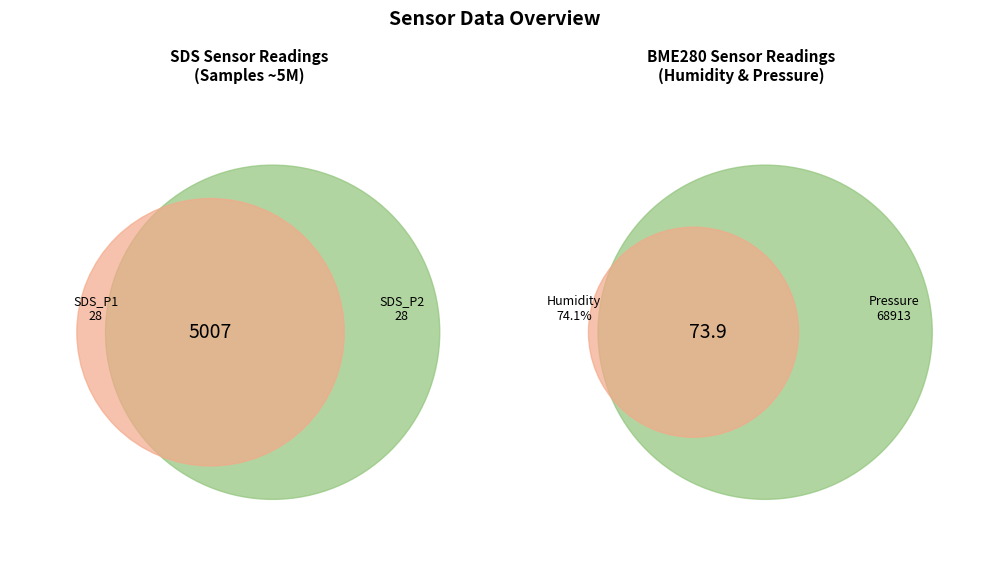

Which slice is the smallest?

SDS_P2